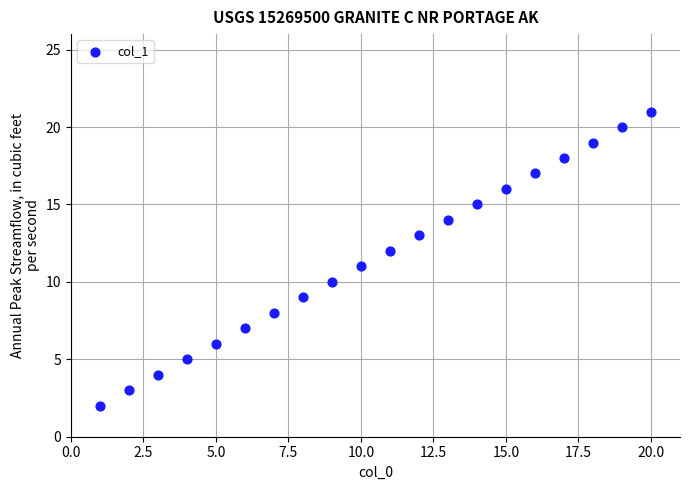

What is the range of X values (max minus min)?

19